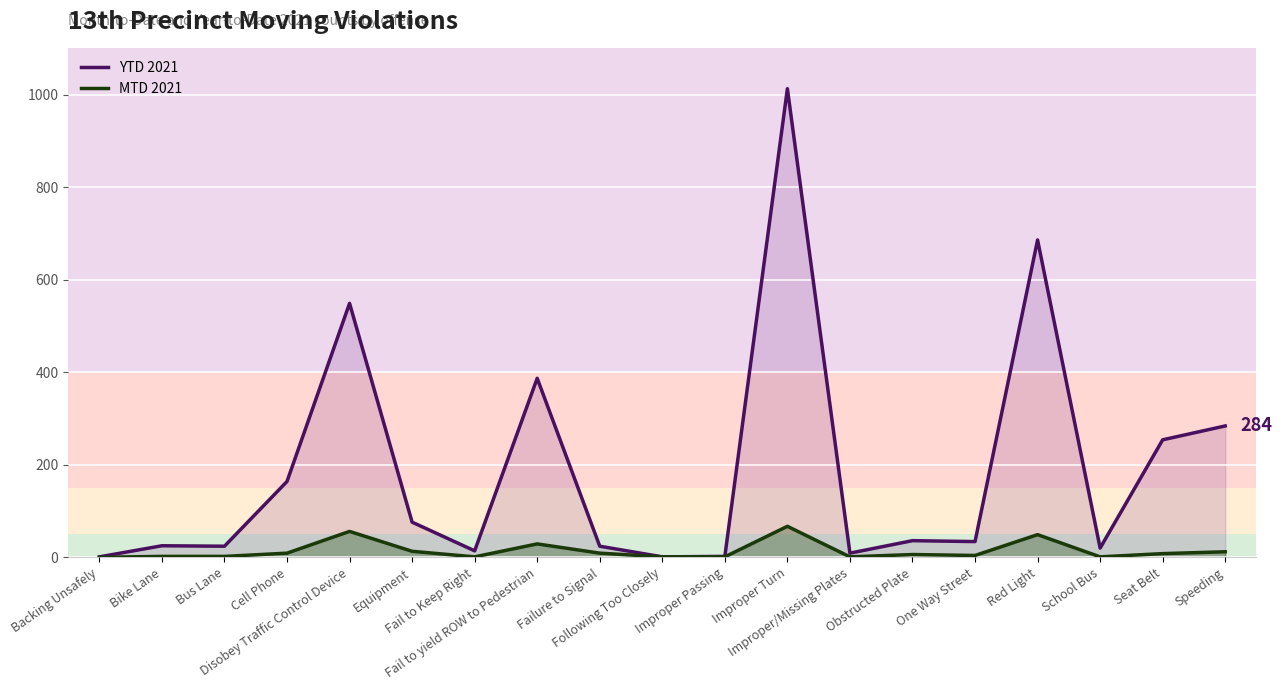

Is it true that YTD 2021 equals 25 at Bike Lane?

True